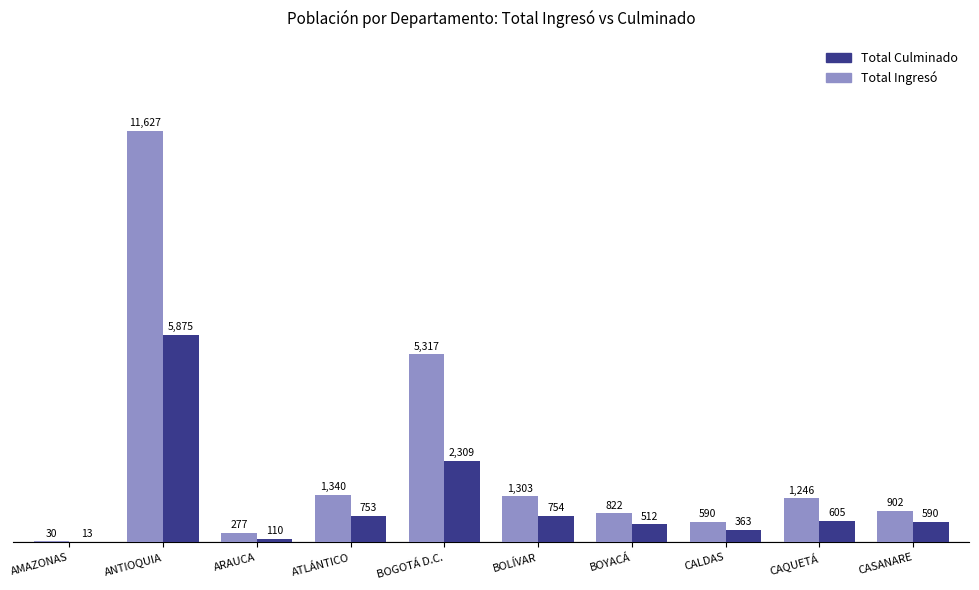

Are the bars horizontal?

No